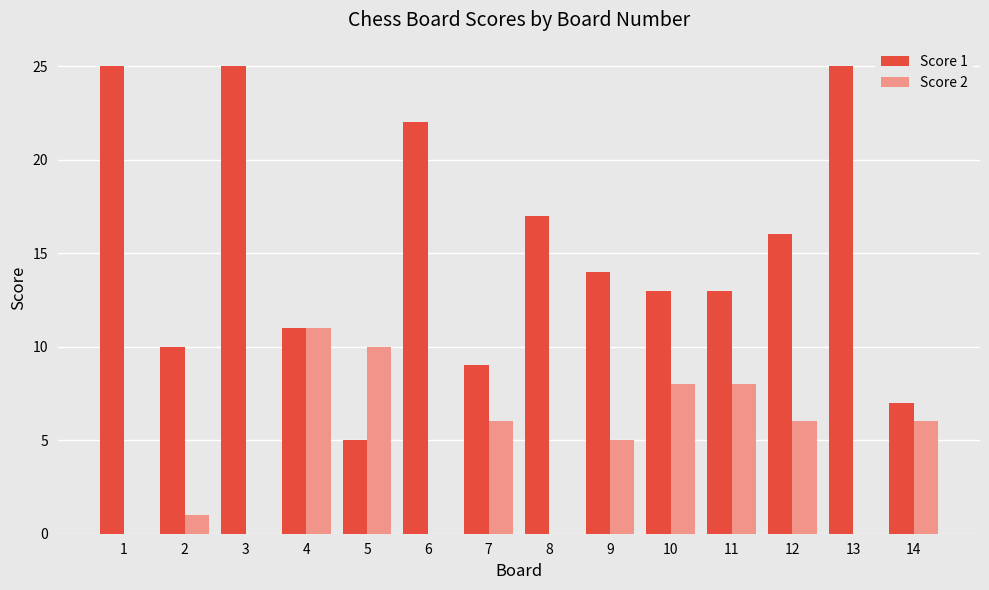

The Score 1 series shows 8 at 3. True or false?

False